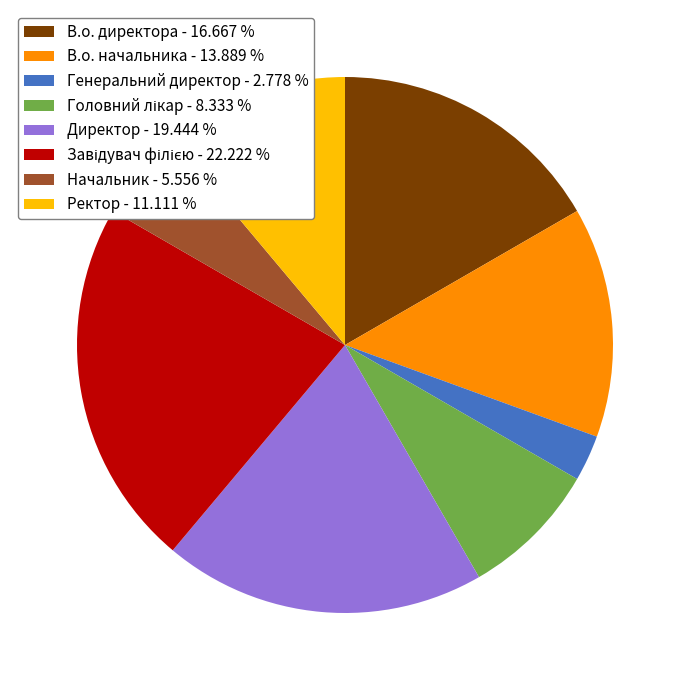

Is Начальник - 5.556 % the majority of the pie?

No